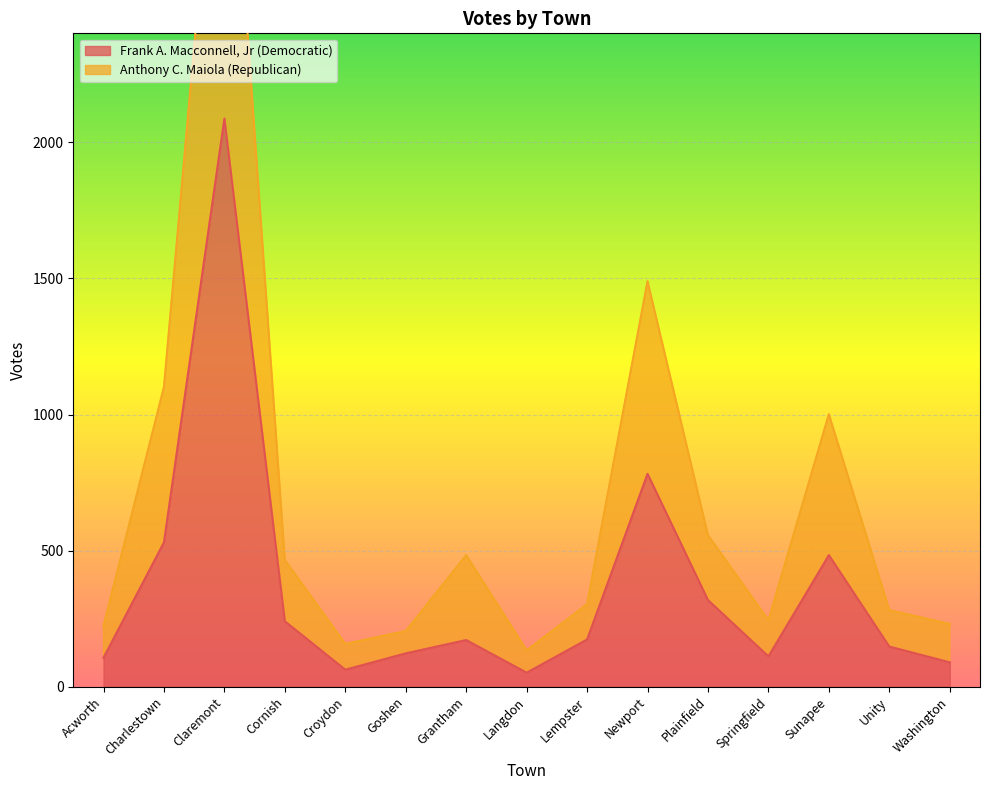

Is it true that Frank A. Macconnell, Jr (Democratic) equals 3397 at Claremont?

False